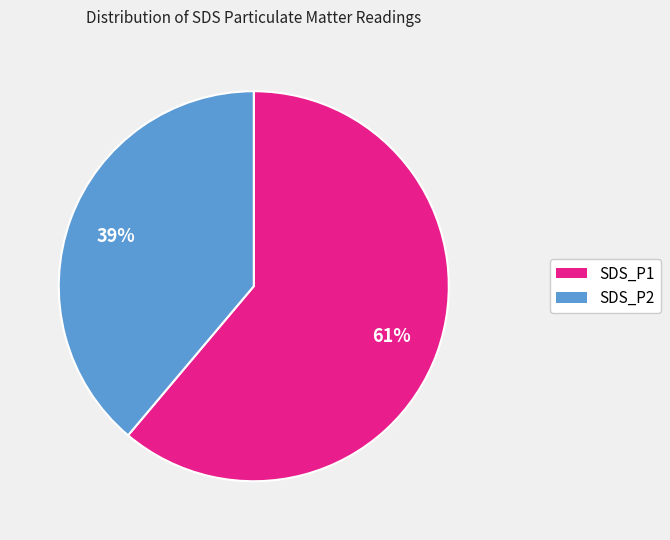

Which slice is the largest?

SDS_P1